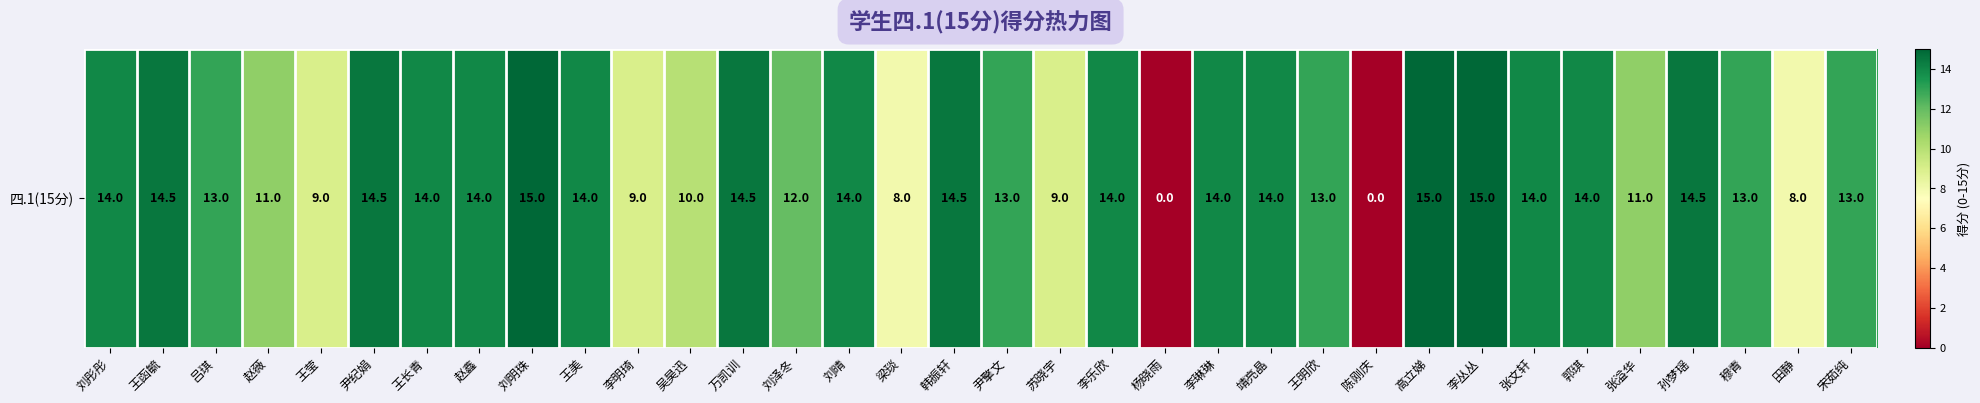

The chart shows a value of 0.0 at 陈刚庆. True or false?

True